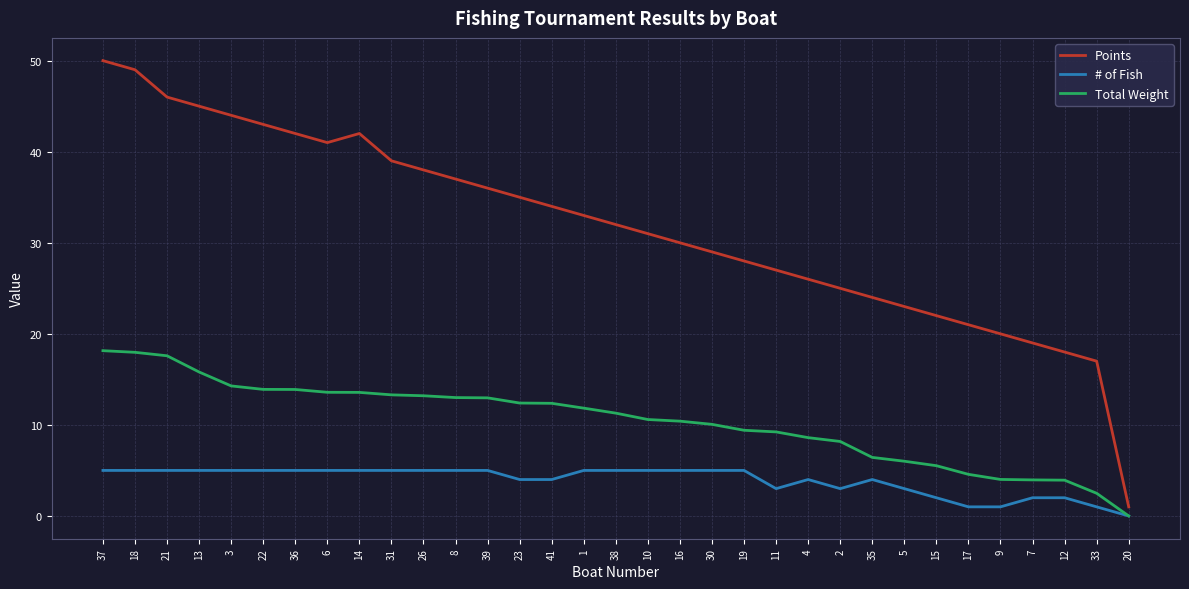

Which series has the largest total across all categories?

Points